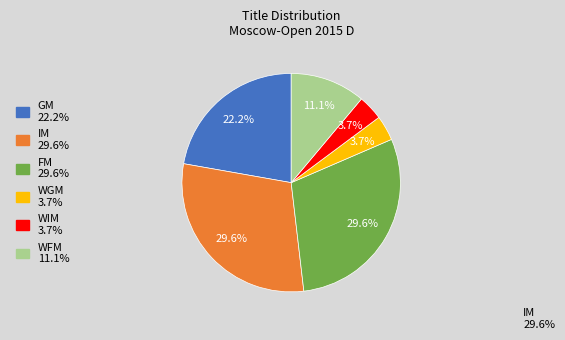

Combined, what portion of the pie is WIM and WGM?

7.4%